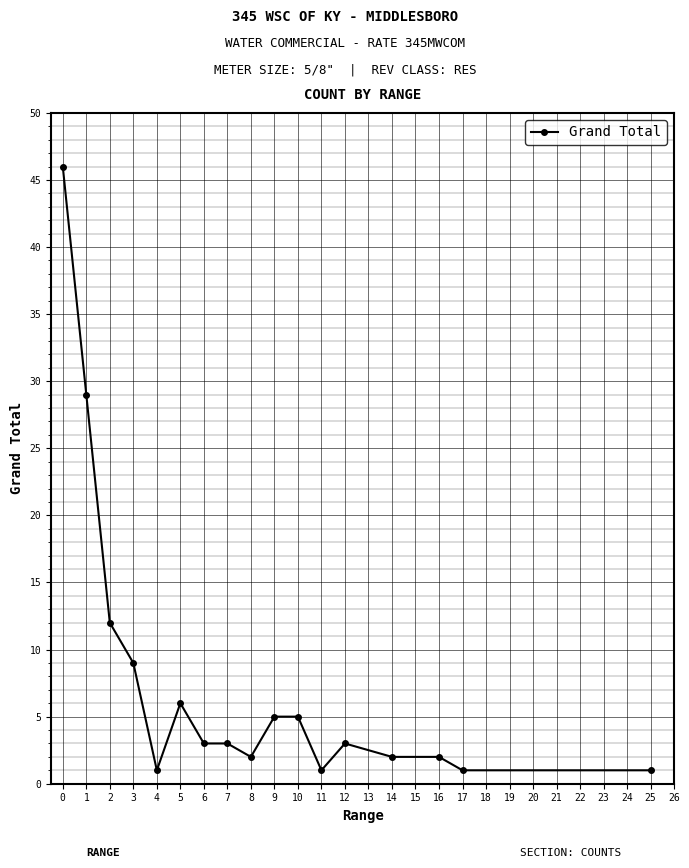

Is it true that the value at 14 is 2?

True